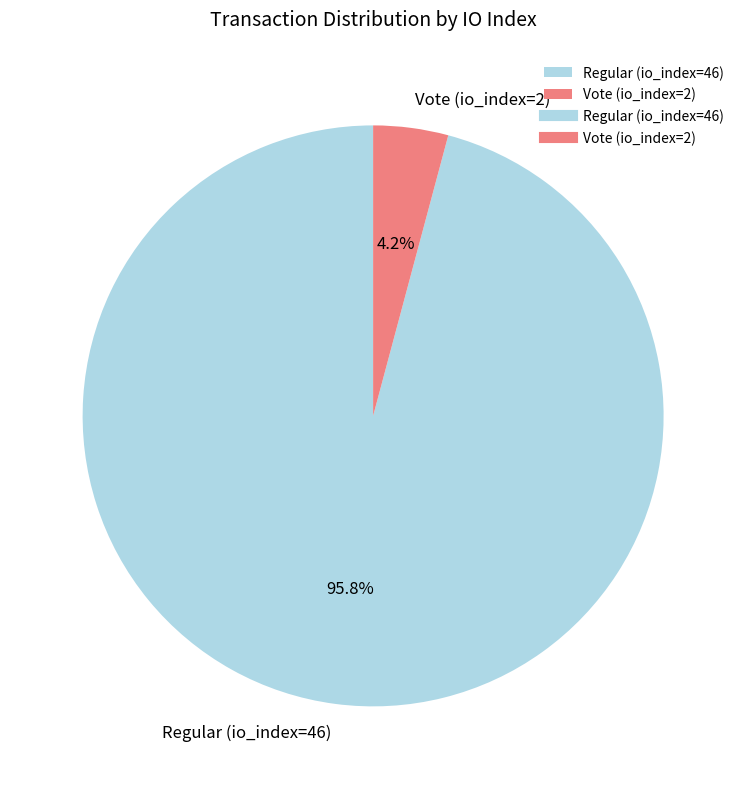

What is the smallest slice in the pie chart?

Vote (io_index=2)